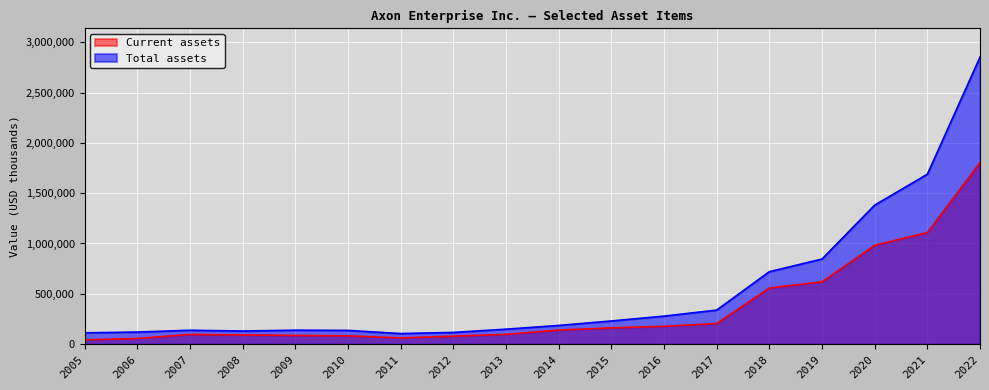

Where is the first local maximum for Current assets?

2007